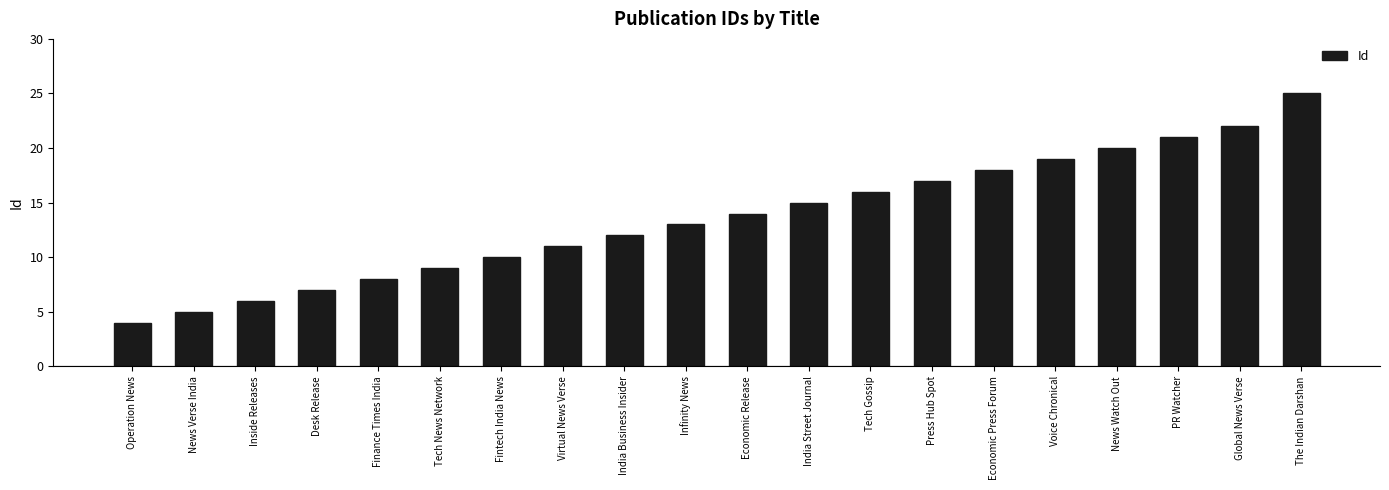

What is the label of the 11th bar from the left?

Economic Release